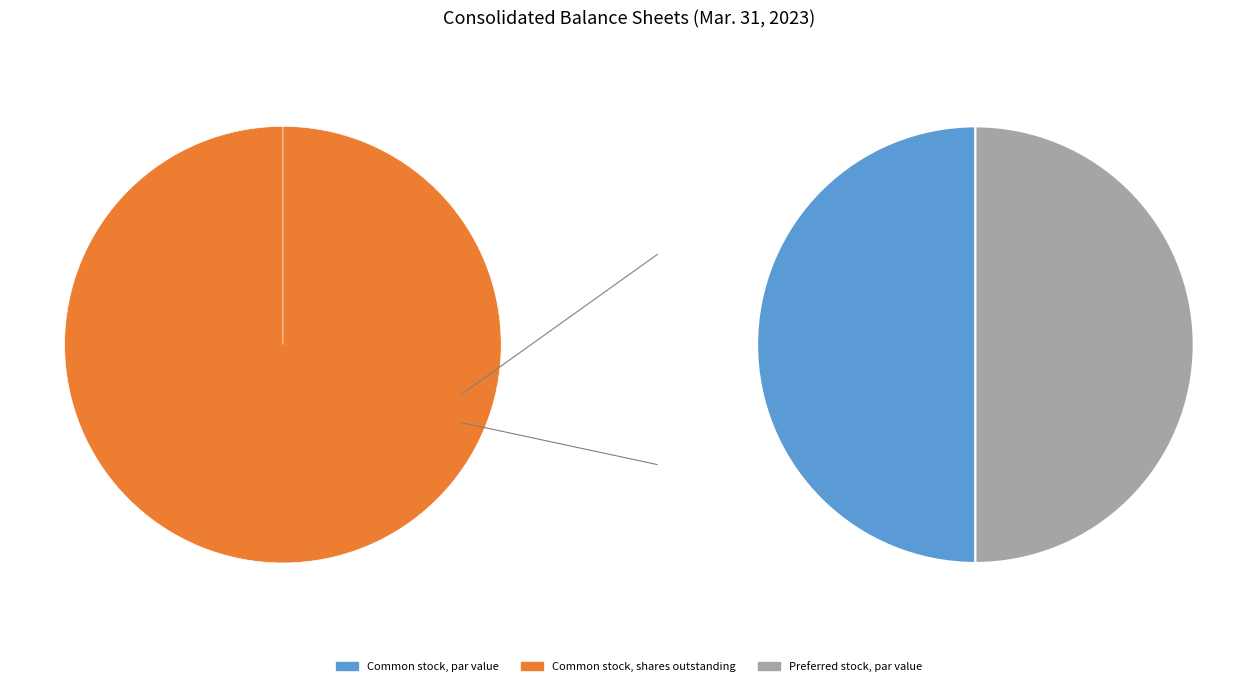

To the nearest percent, what is the difference between the Common stock, shares outstanding and Common stock, par value slice percentages?

100%